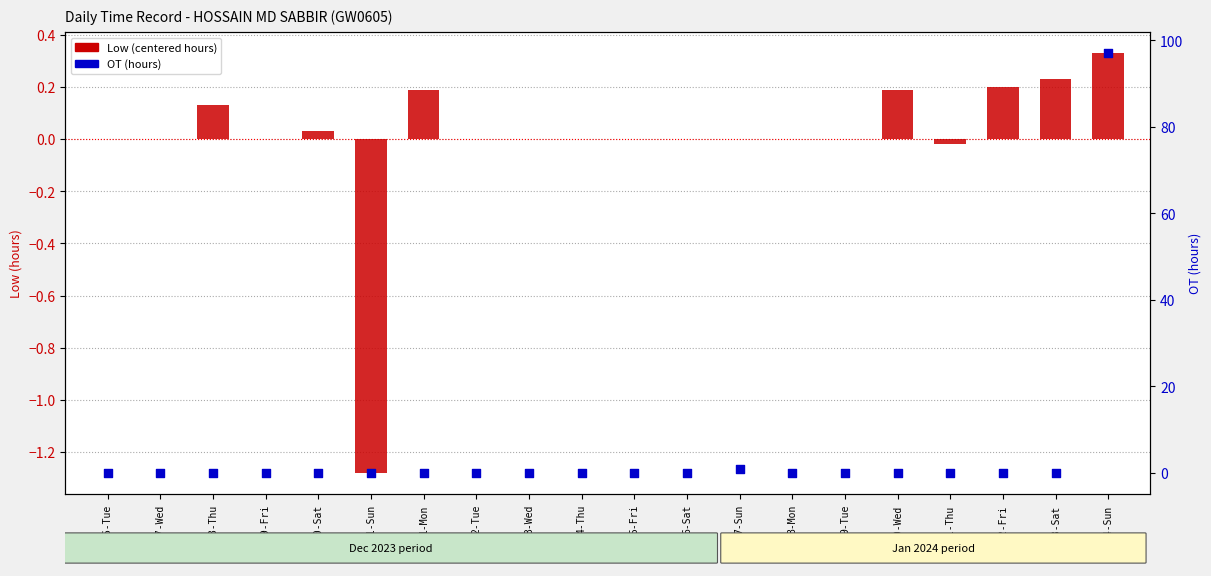

Which series has the widest spread of Y values?

OT (hours)